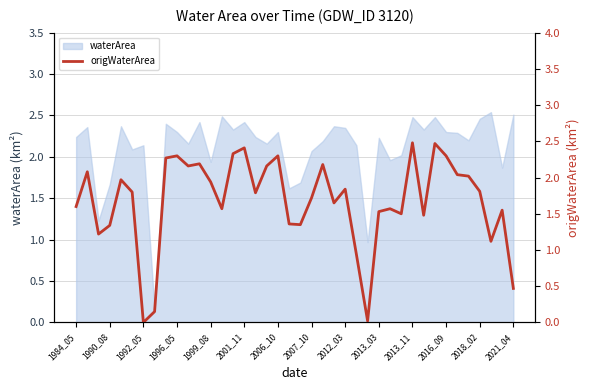

The value at 1984_05 is 2.5. True or false?

False